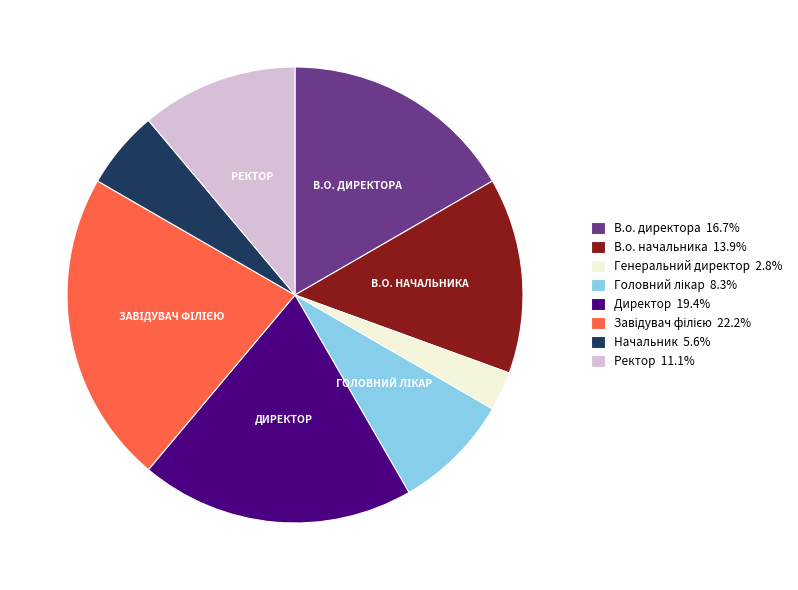

Is В.о. начальника 13.9% the majority of the pie?

No